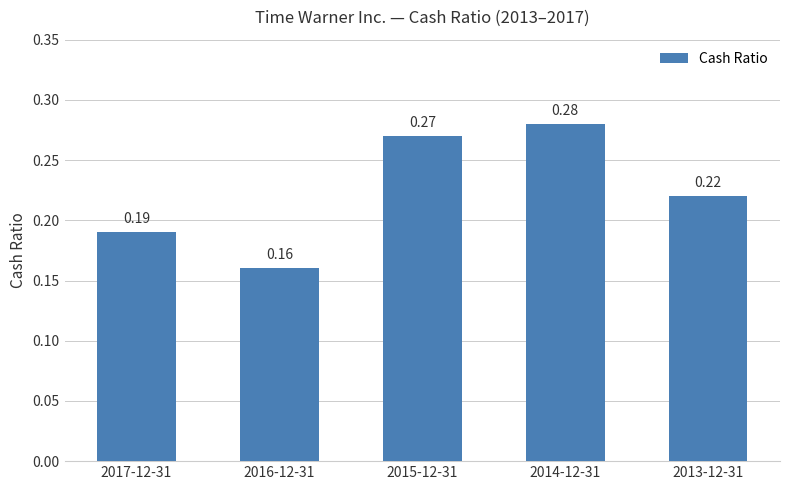

What is the sum of all values?

1.1